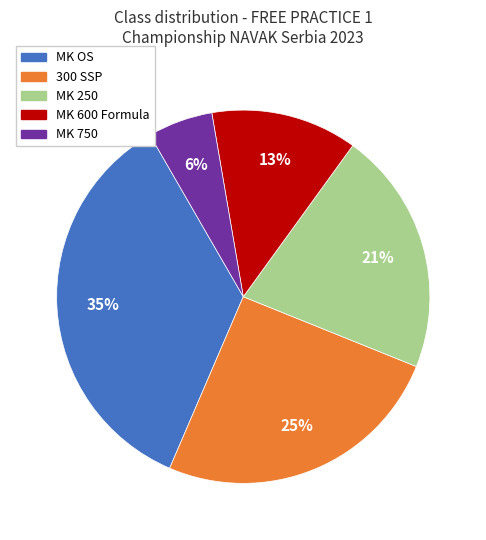

Is there a majority slice in this chart?

No